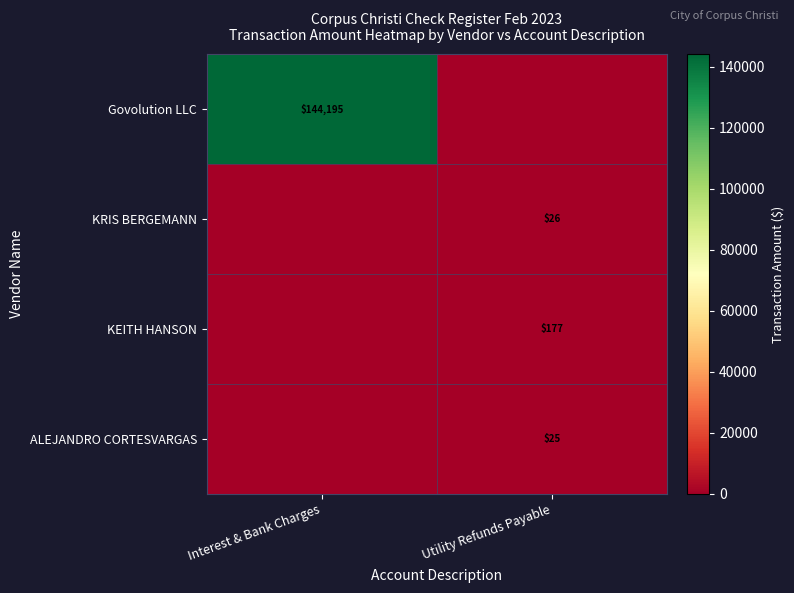

True or false: KEITH HANSON has a value of 43 at Utility Refunds Payable.

False